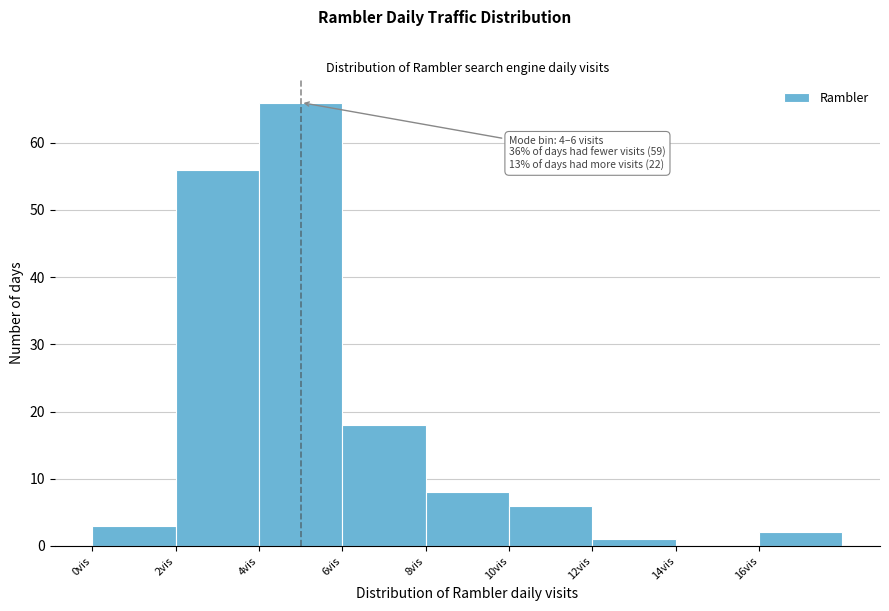

Over which range of the x-axis is the bar tallest?

4 to 6